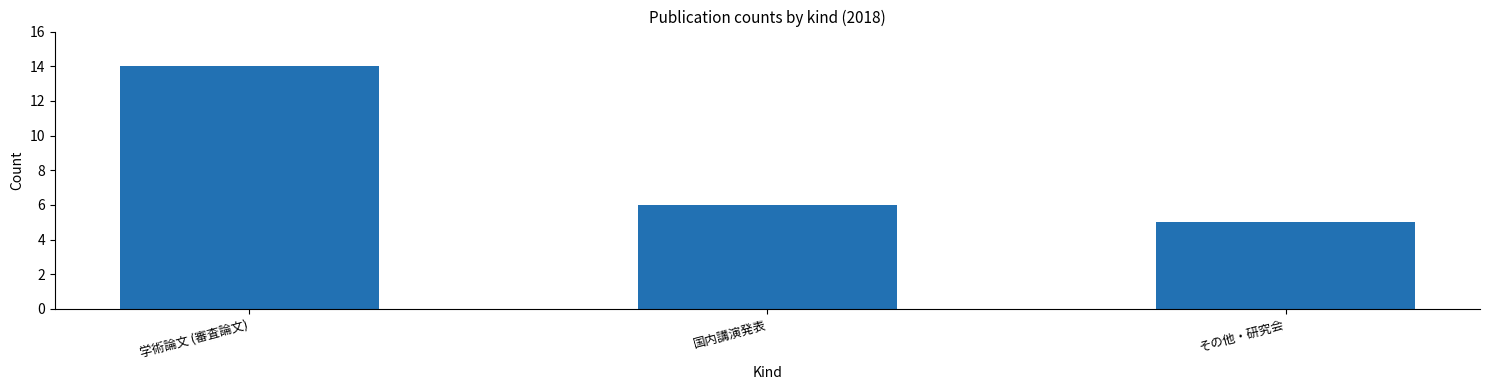

What is the difference between the maximum and minimum values?

9